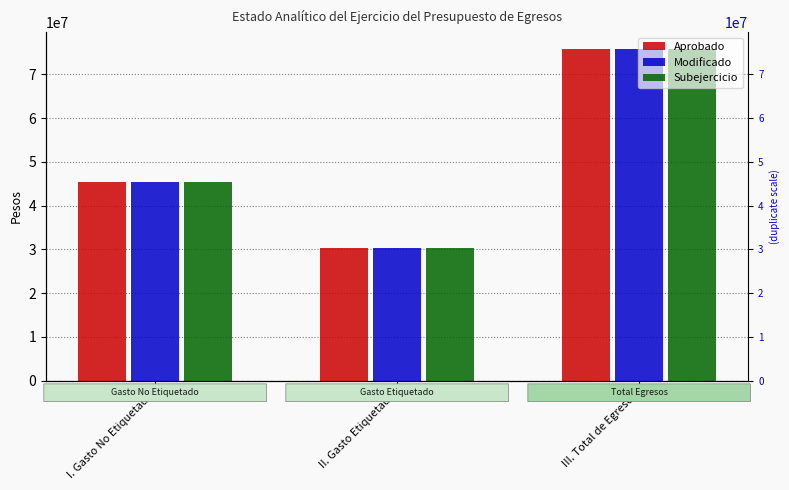

How many values in the Aprobado series are below 45389666?

1